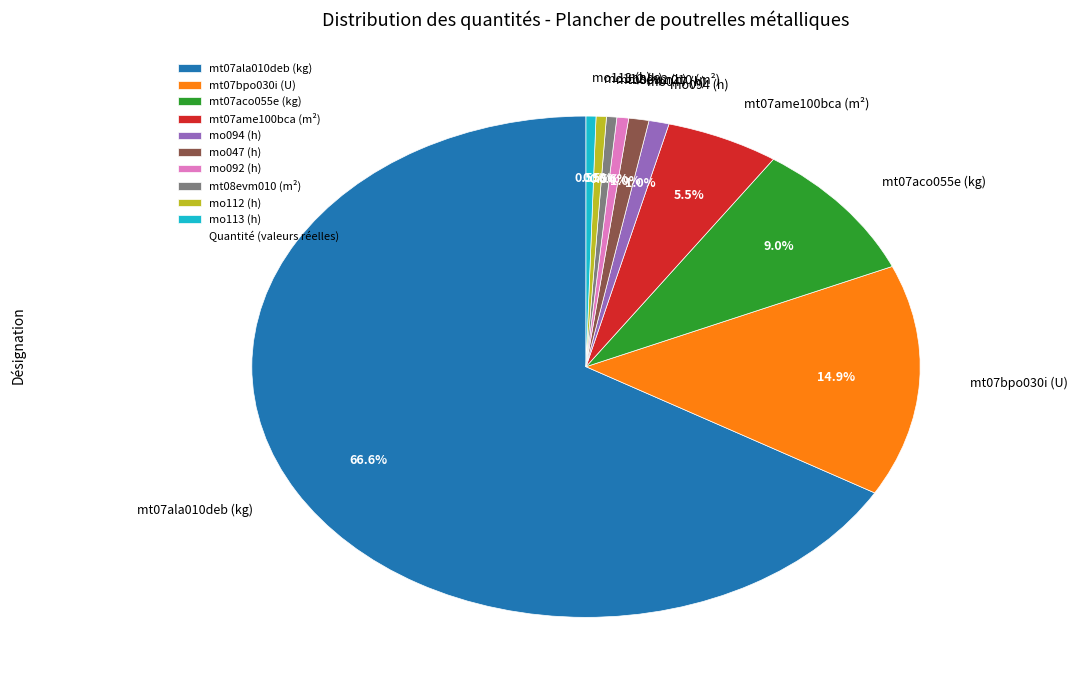

How many segments does this pie chart have?

10